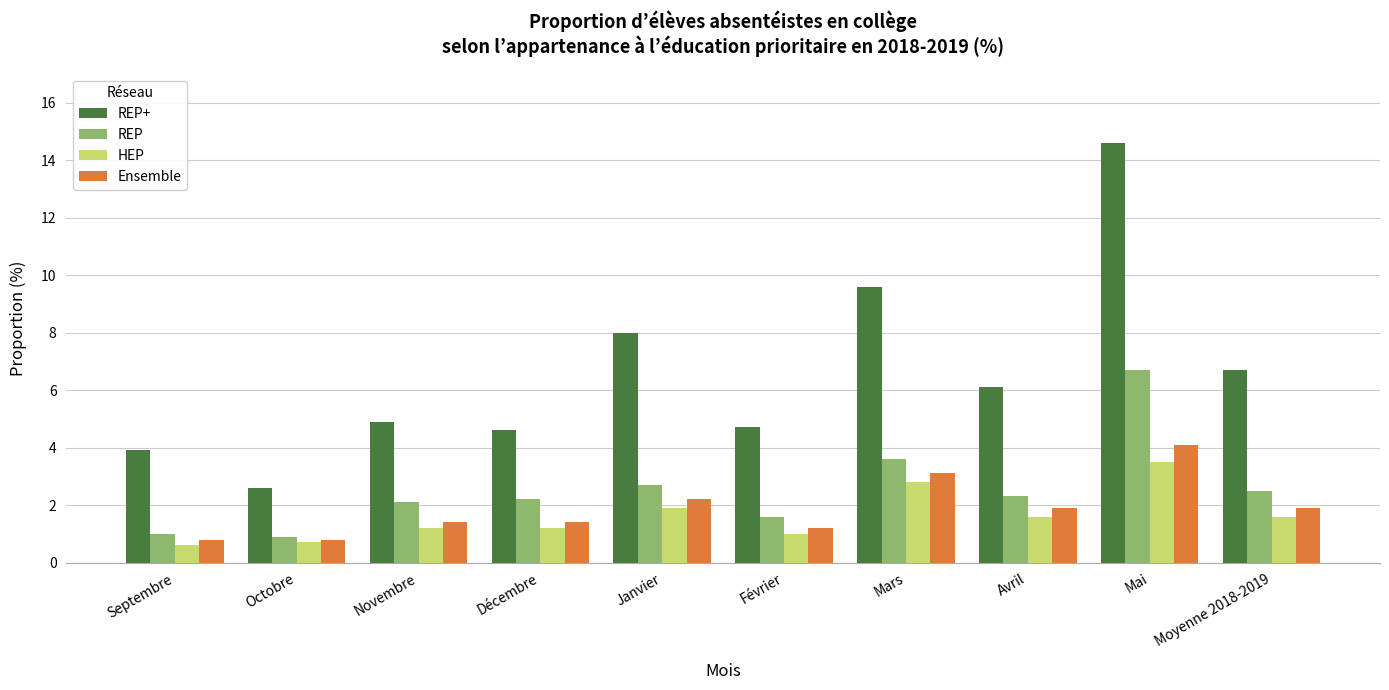

What is the sum of all REP+ values?

65.7